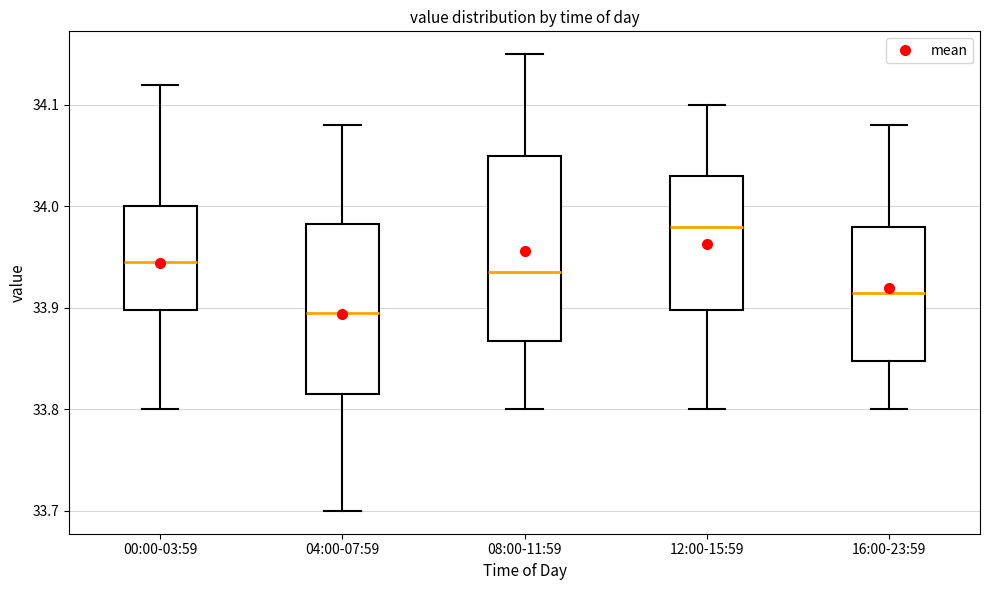

Comparing the boxes themselves (not the whiskers), which one is the tallest?

08:00-11:59